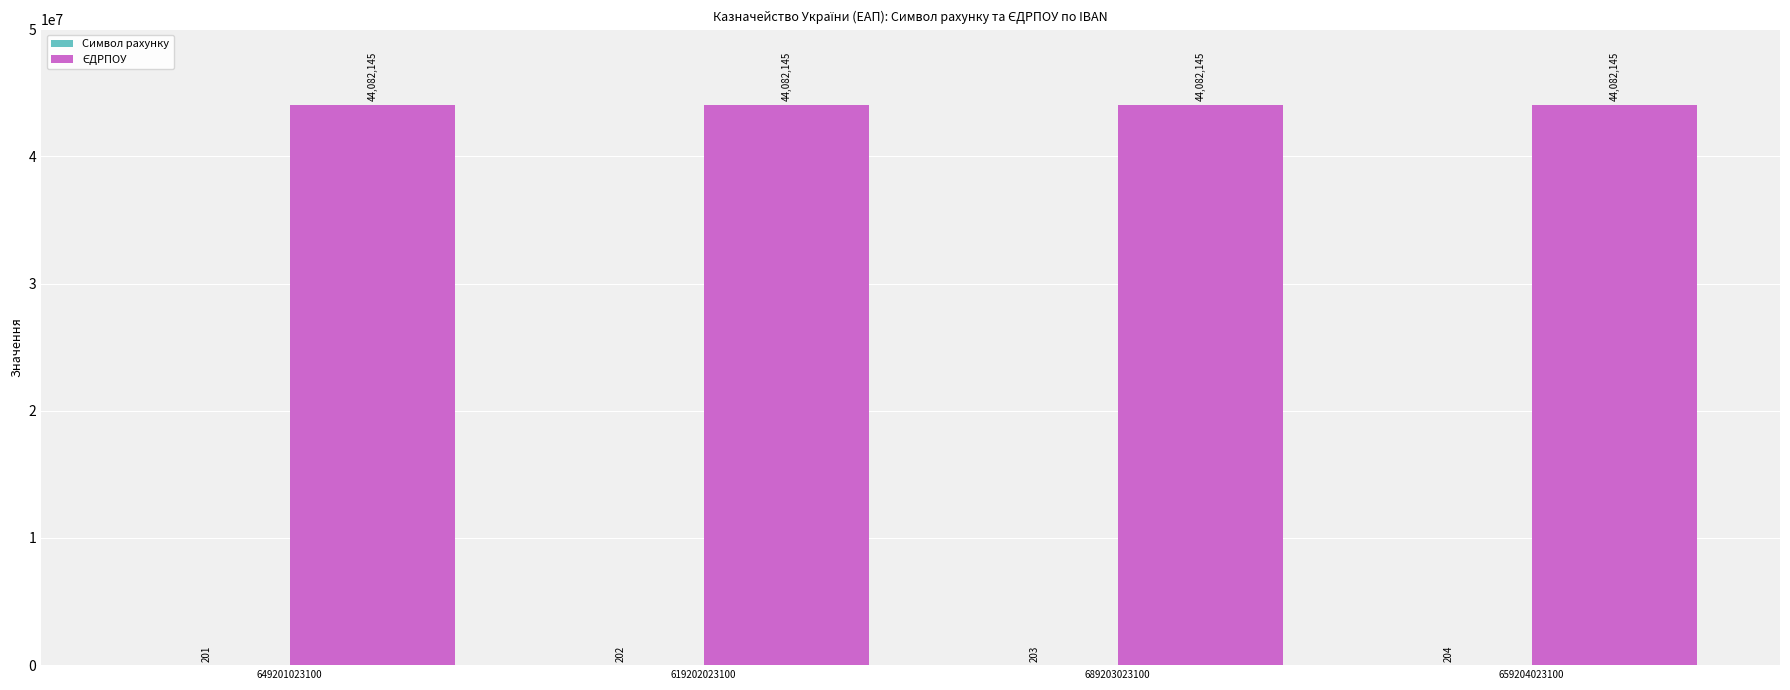

Does the chart contain stacked bars?

No